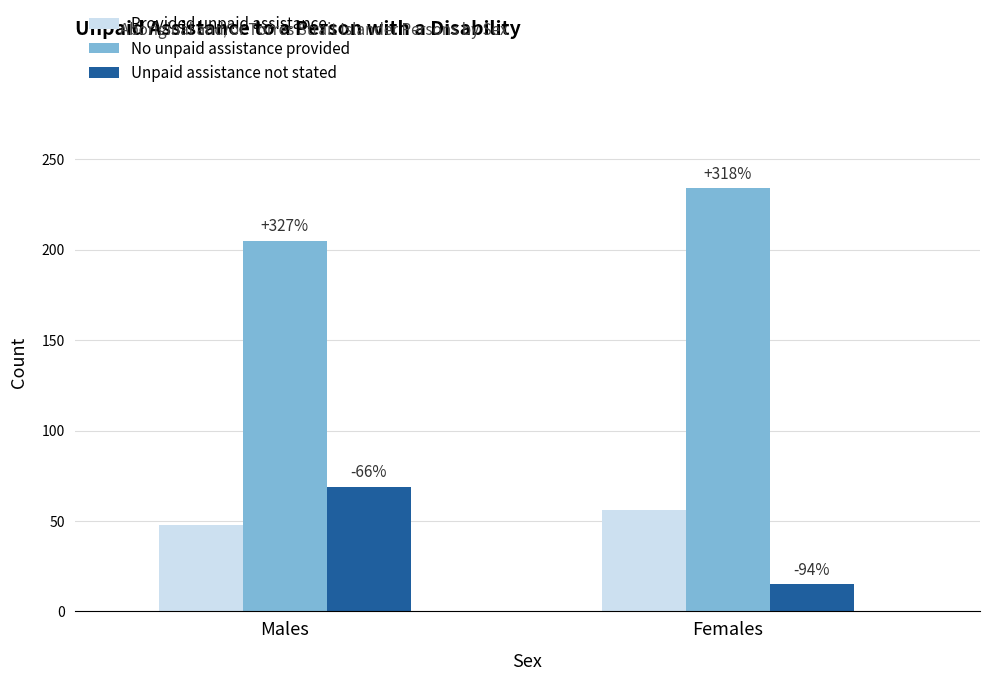

Reading left to right, transcribe all the data shown in this chart.

Provided unpaid assistance: 48	56
No unpaid assistance provided: 205	234
Unpaid assistance not stated: 69	15